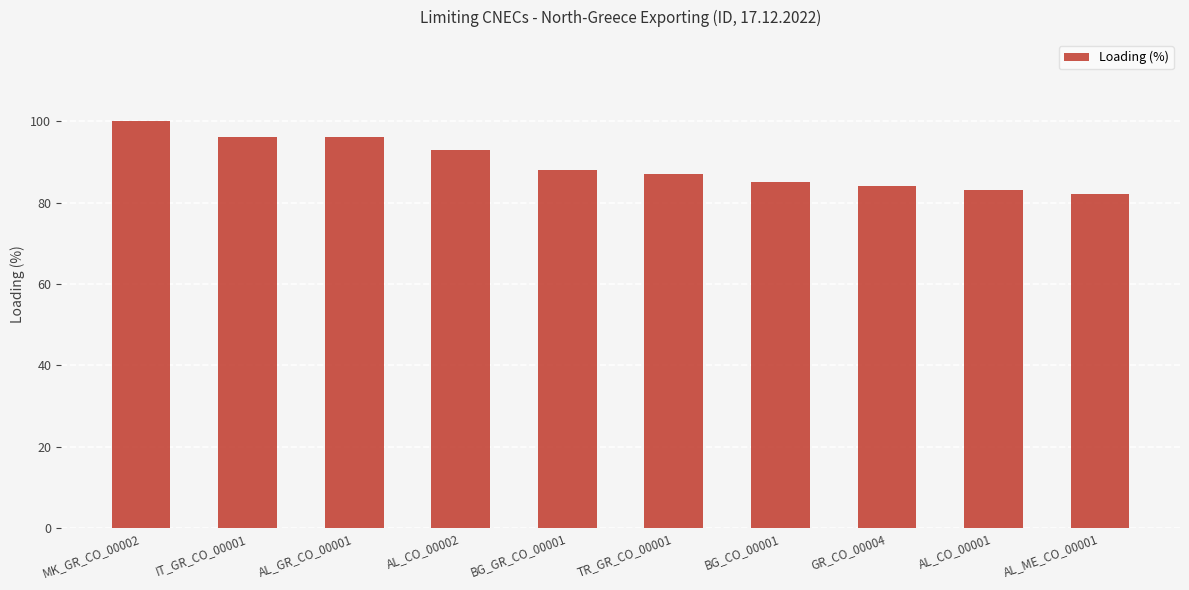

Which label corresponds to the smallest value in the chart?

AL_ME_CO_00001